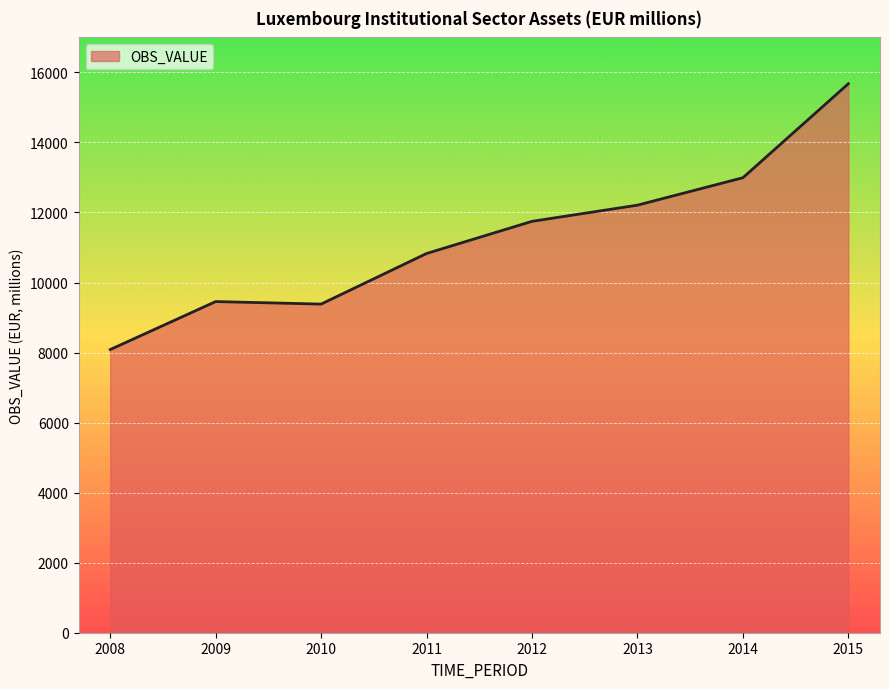

How many values exceed 11747?

4